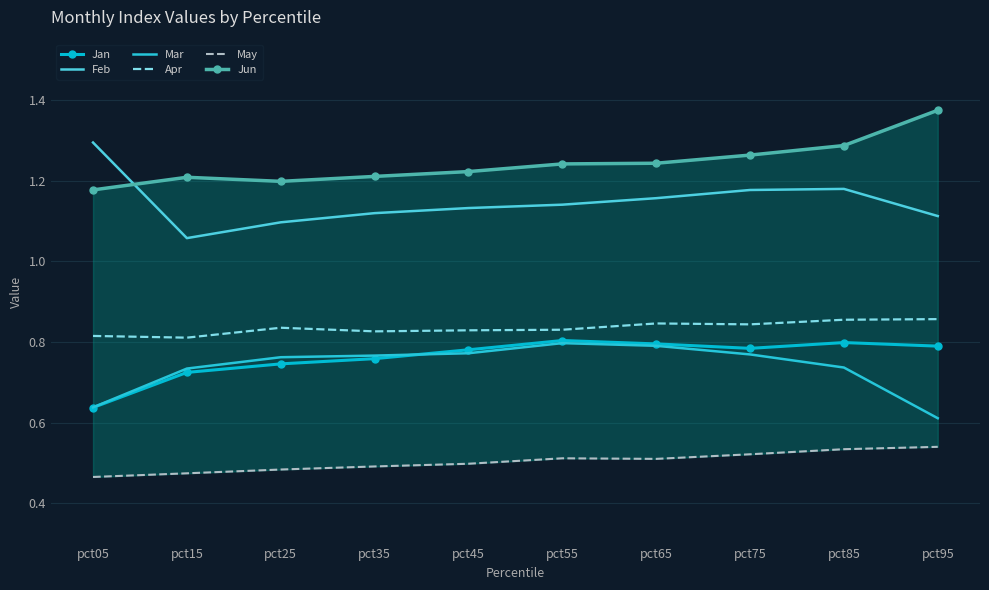

How many lines are shown in the chart?

6